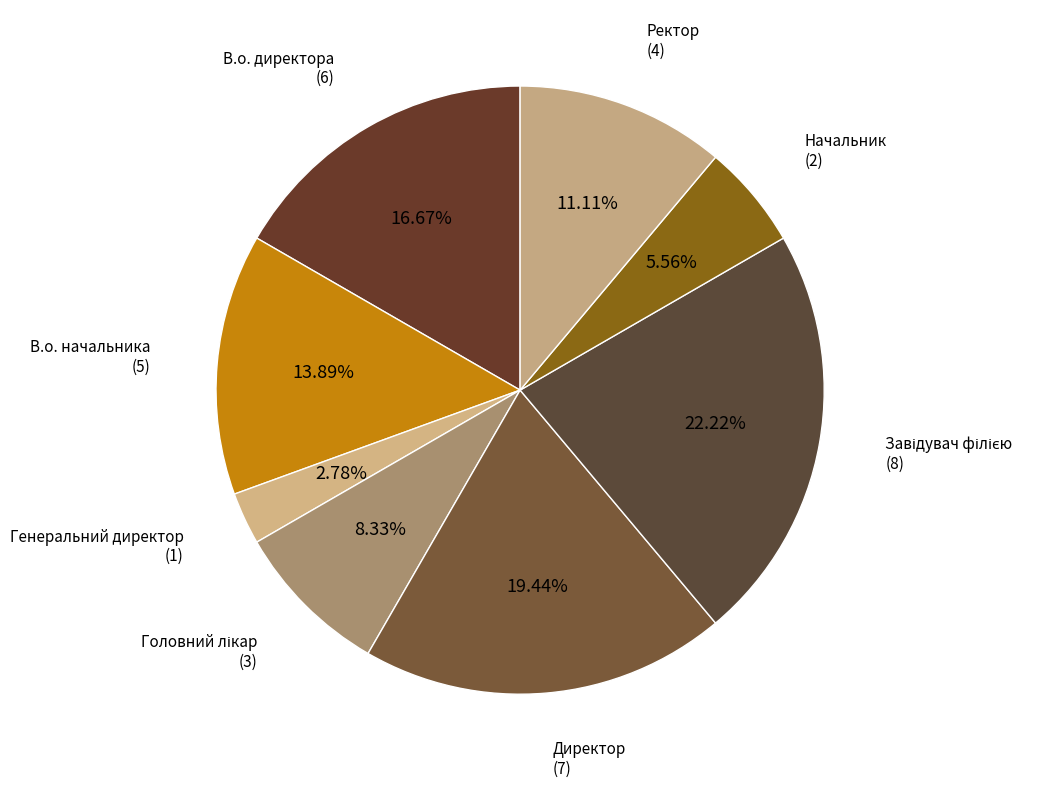

The В.о. директора slice represents 17% of the pie. True or false?

True